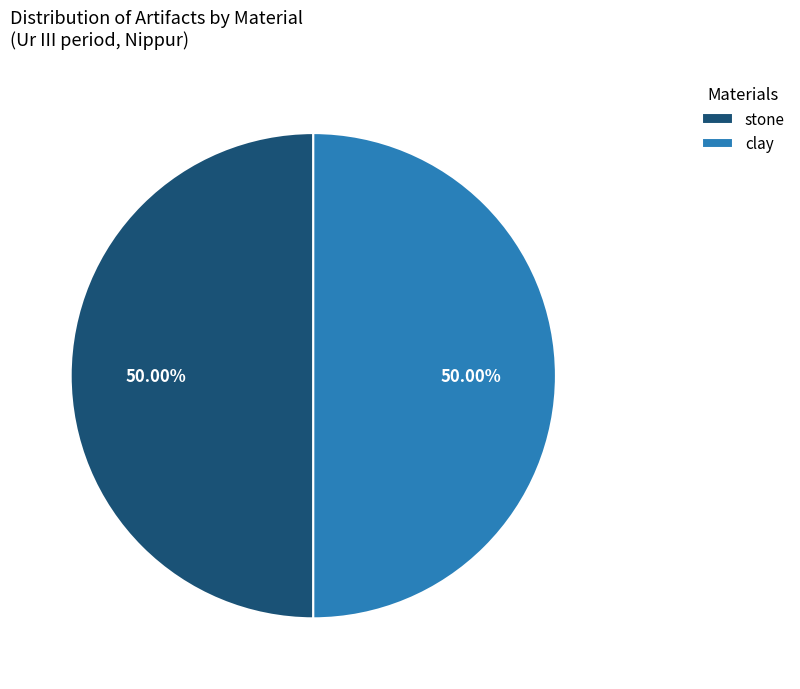

Combined, do stone and clay account for over 50%?

Yes